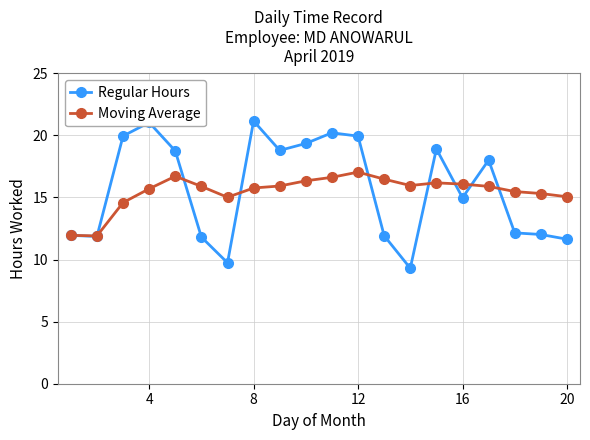

What are all the series names shown in the legend?

Regular Hours, Moving Average